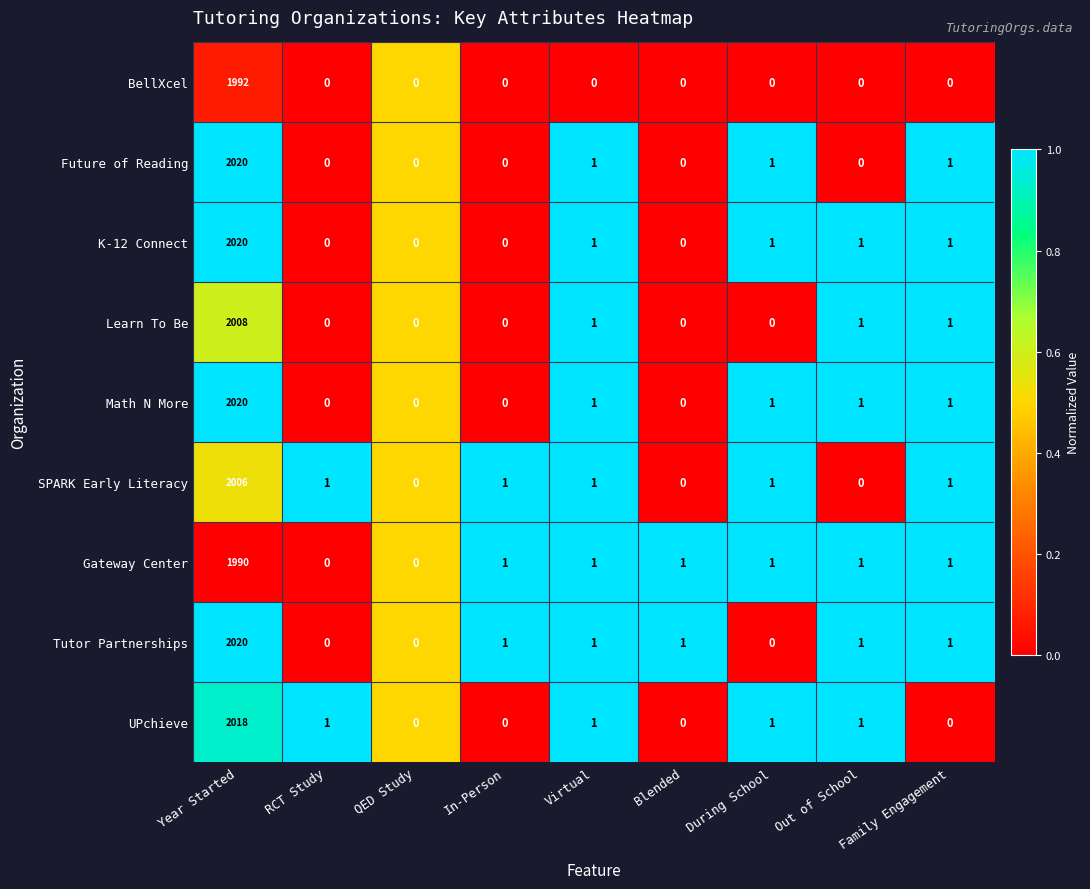

Which category has the highest value across all series?

Year Started